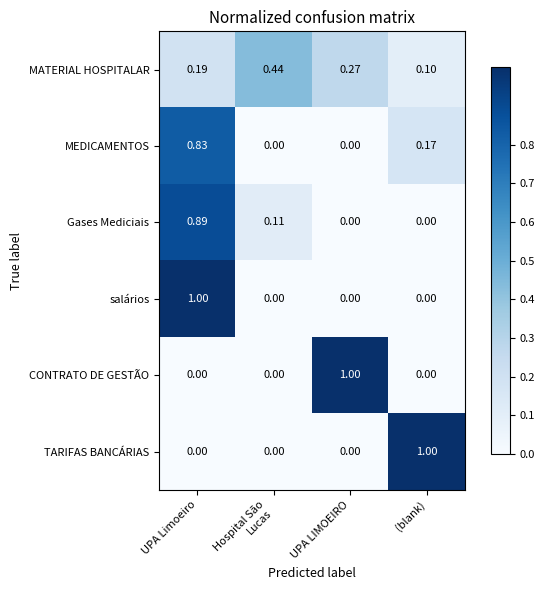

Which category has the highest value in the Gases Mediciais series?

UPA Limoeiro